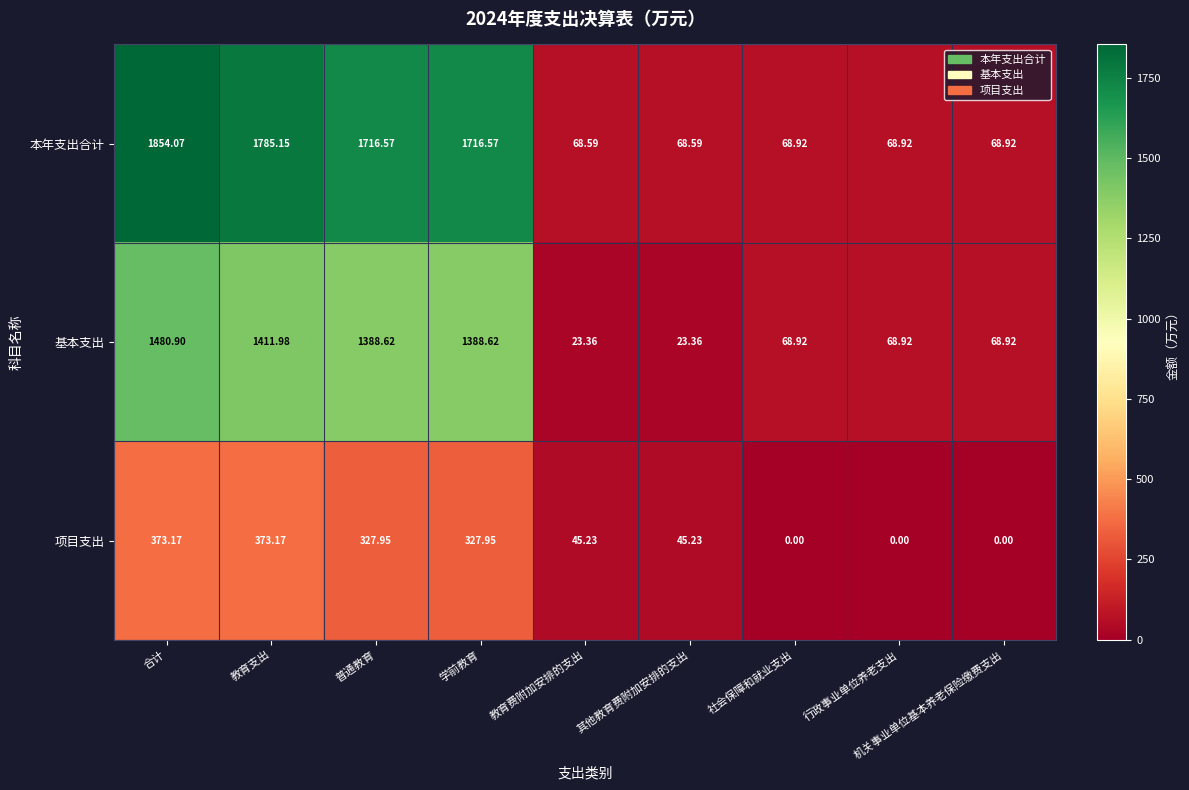

Is the value of 项目支出 at 社会保障和就业支出 greater than the value of 本年支出合计 at 教育费附加安排的支出?

No